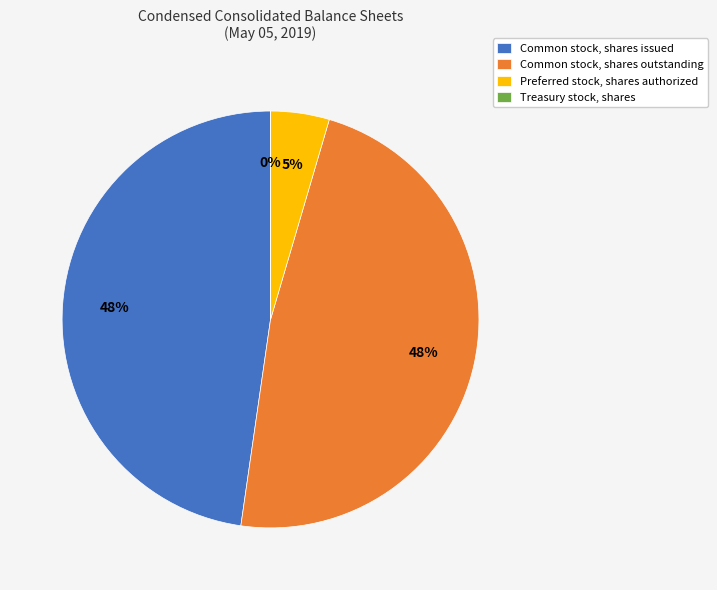

Does any single category account for the majority?

No